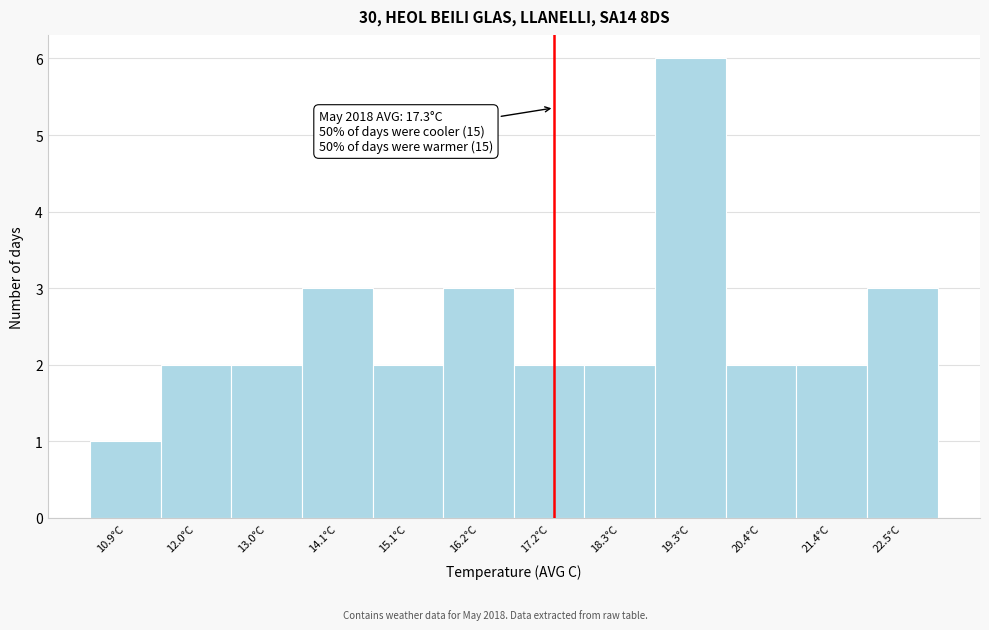

Over which range of the x-axis is the bar tallest?

18.80 to 19.85